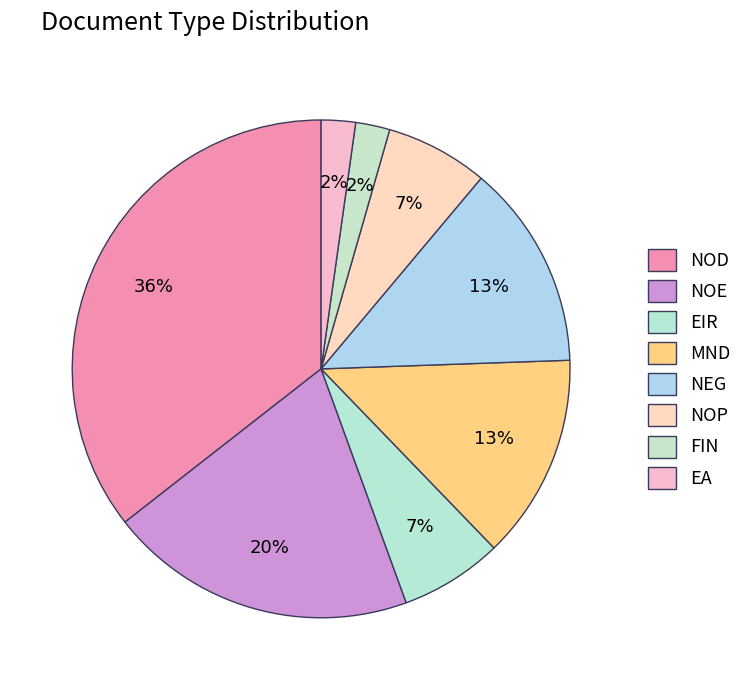

What portion of the pie excludes EIR?

93.3%